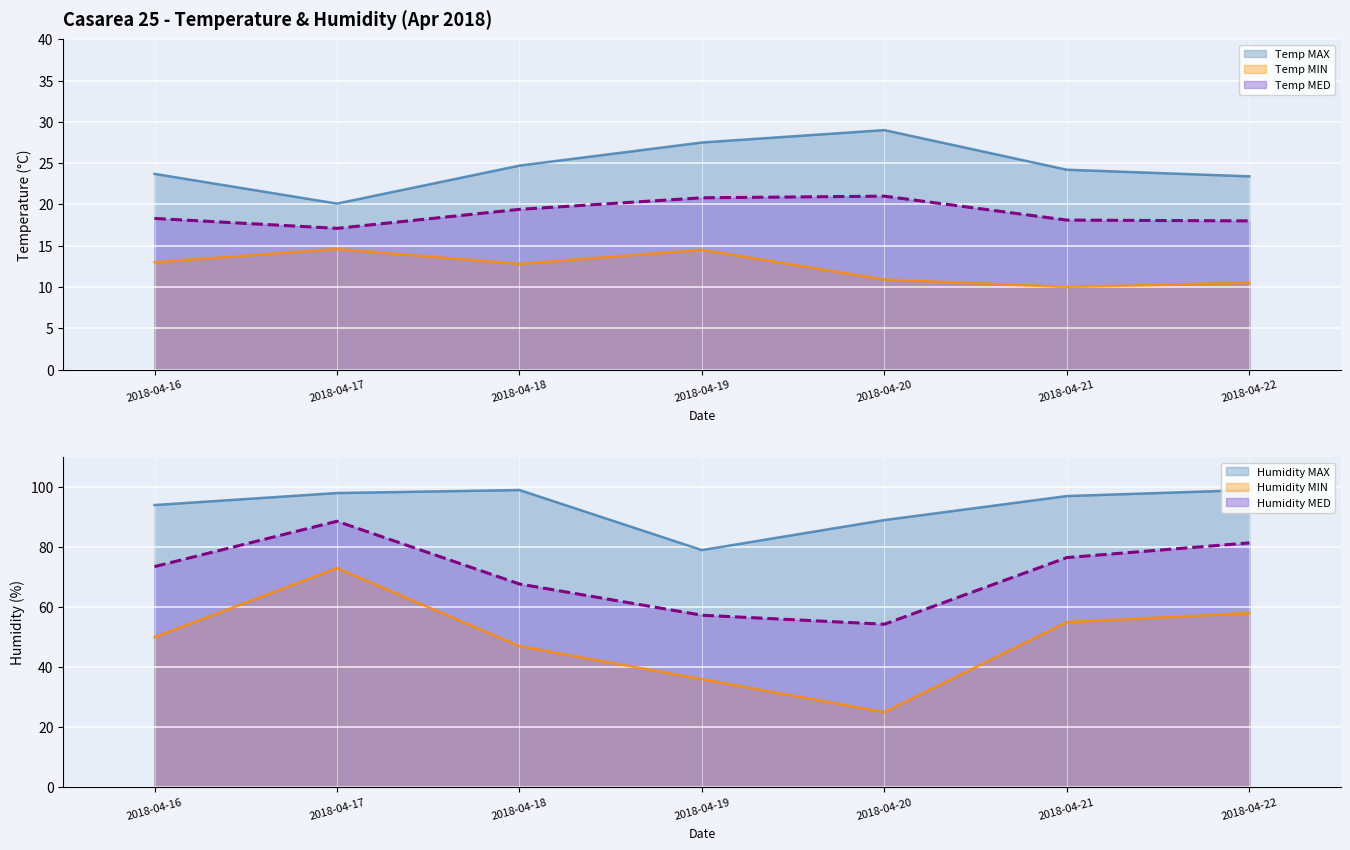

Which series has the widest spread of values?

Humidity MIN